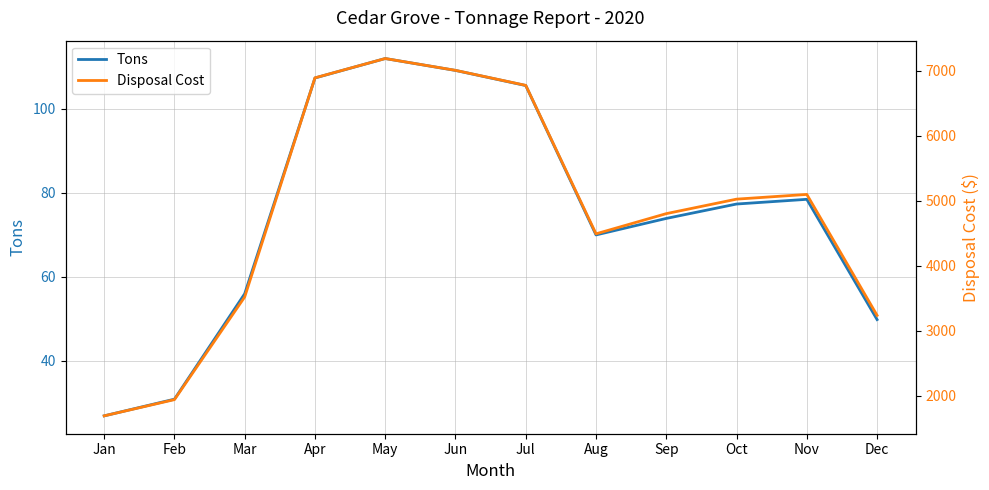

Is the value of Tons at Apr greater than the value of Disposal Cost at Apr?

No